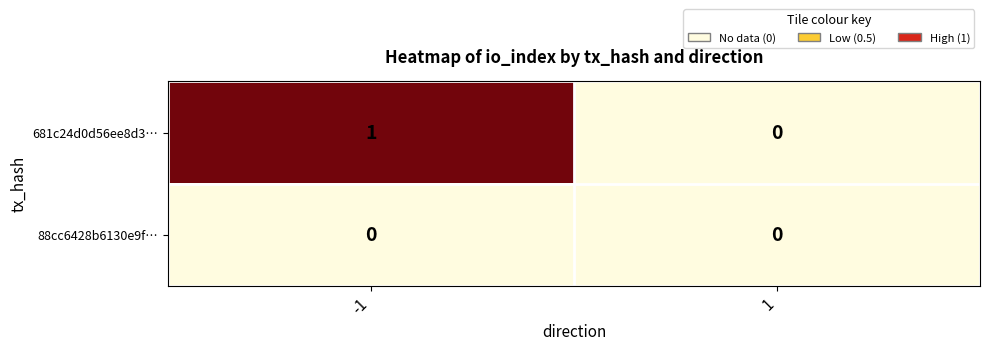

What is the maximum value shown in the chart?

1